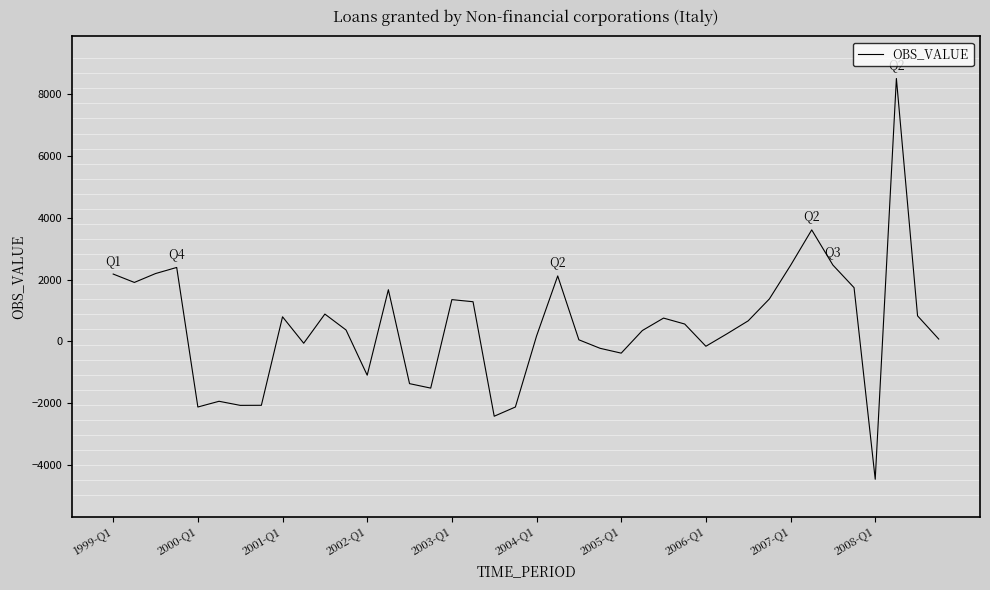

What is the difference between the maximum and minimum values?

12948.5